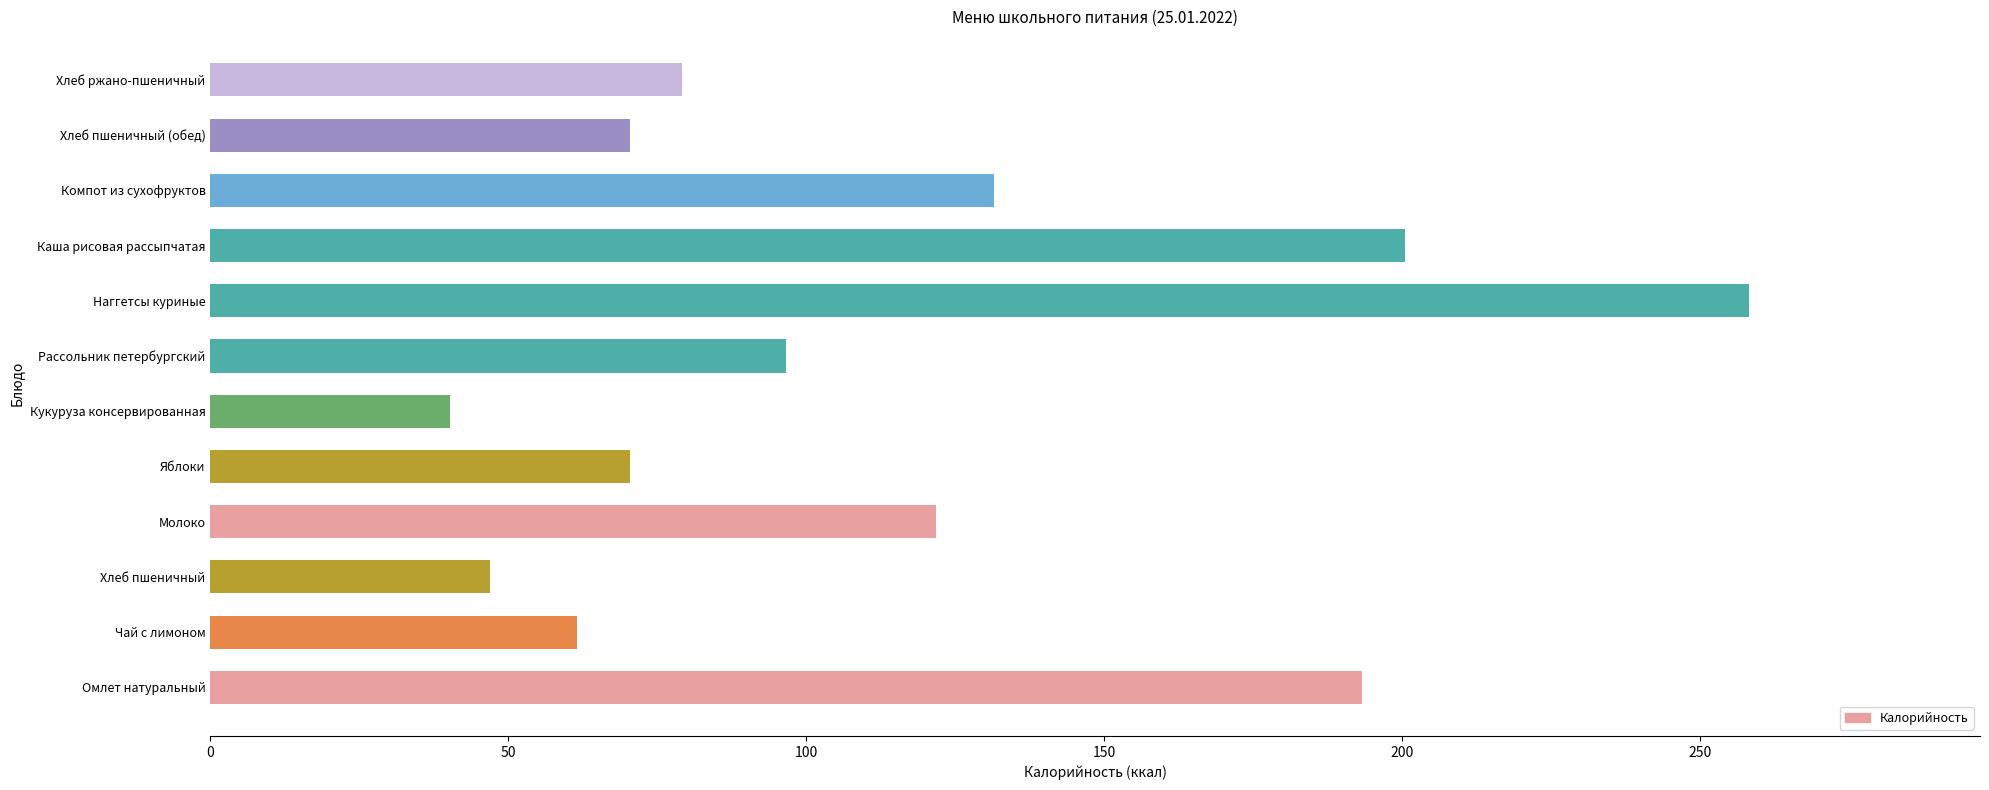

Read the value at Чай с лимоном.

61.5